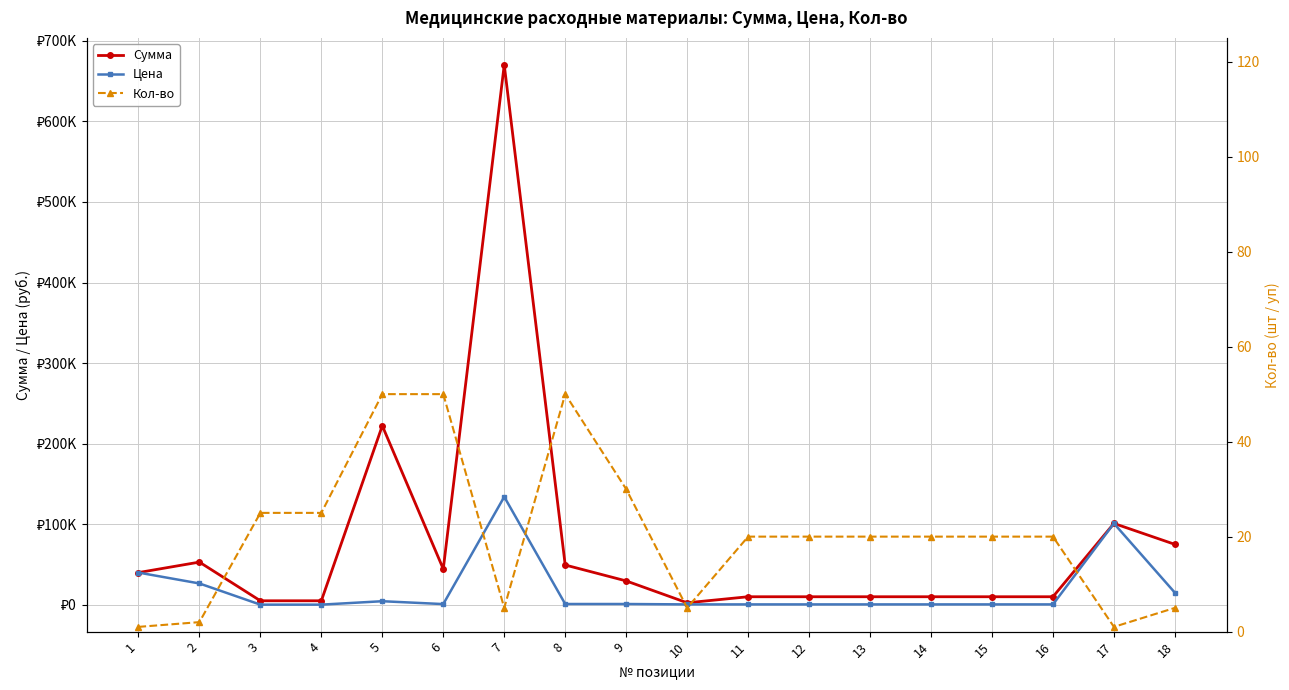

What is the average value of the Кол-во series?

20